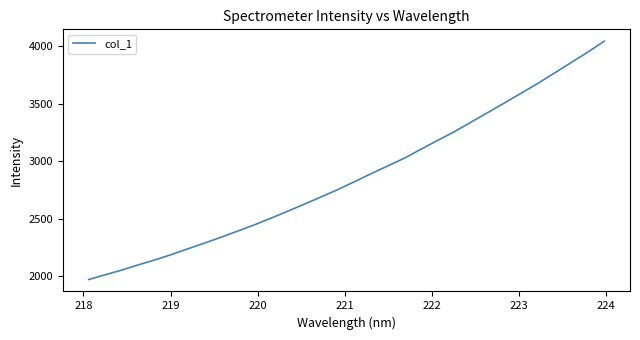

What is the difference between the maximum and minimum values?

2076.7